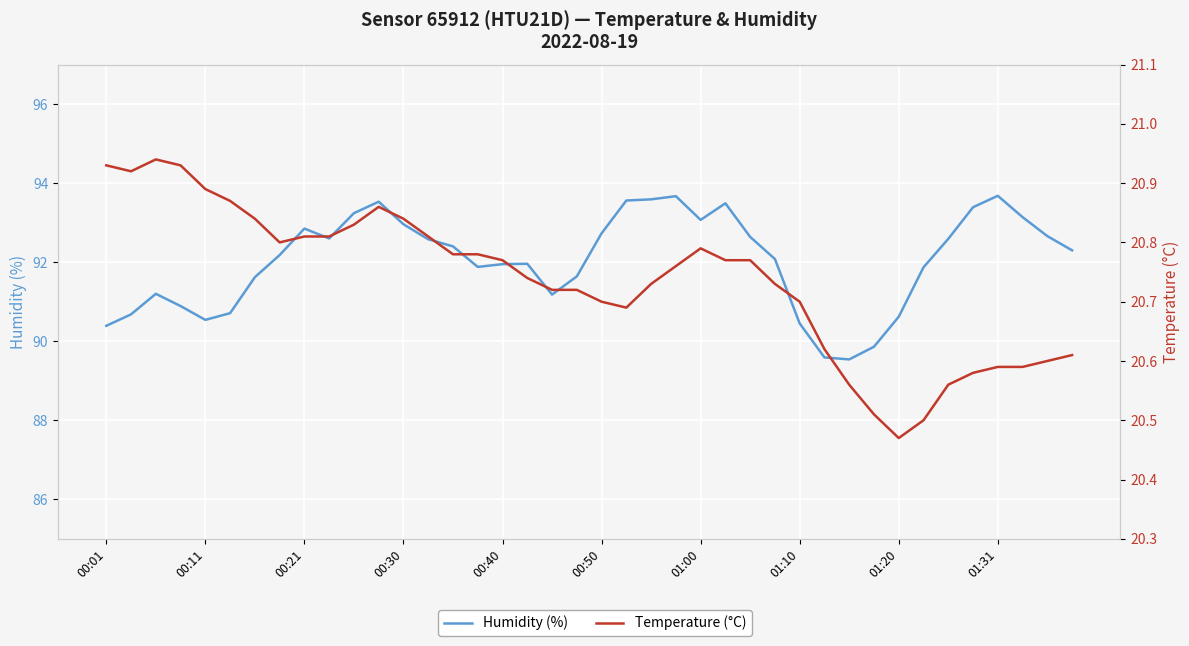

Read the Humidity (%) value at 33.

91.9